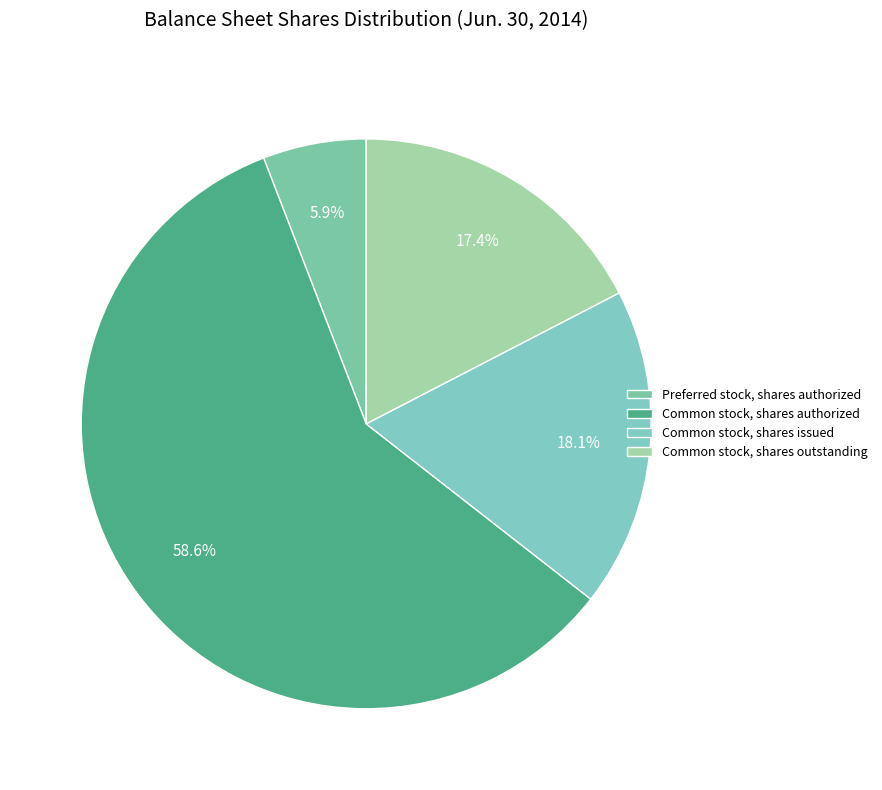

How many slices are in this pie chart?

4